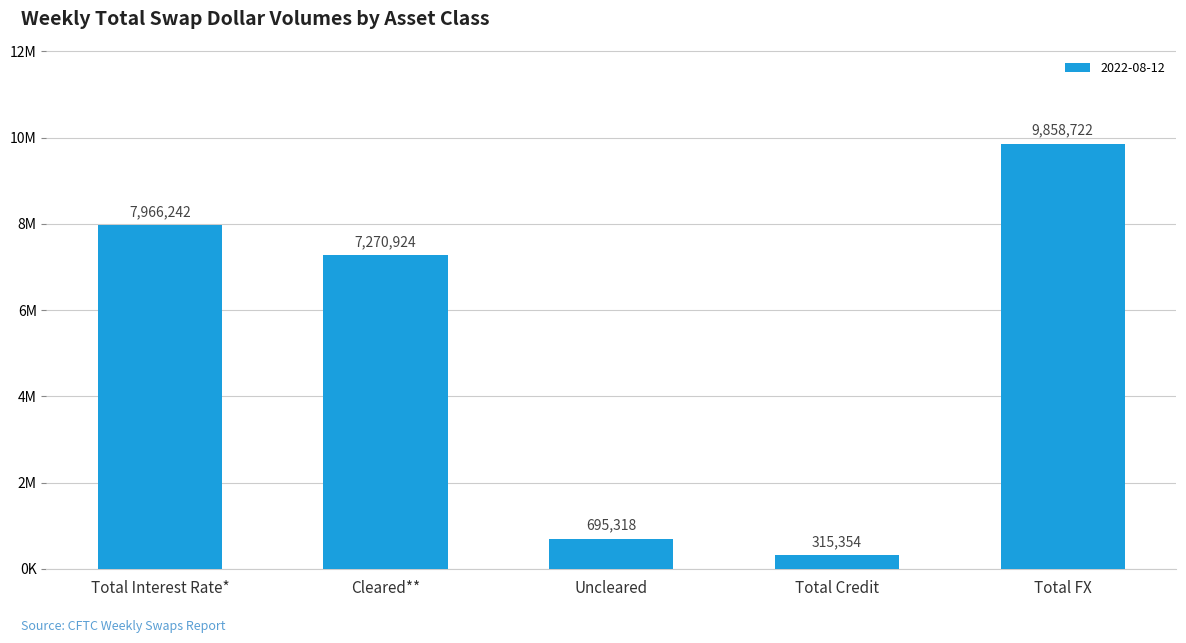

Are the bars horizontal?

No